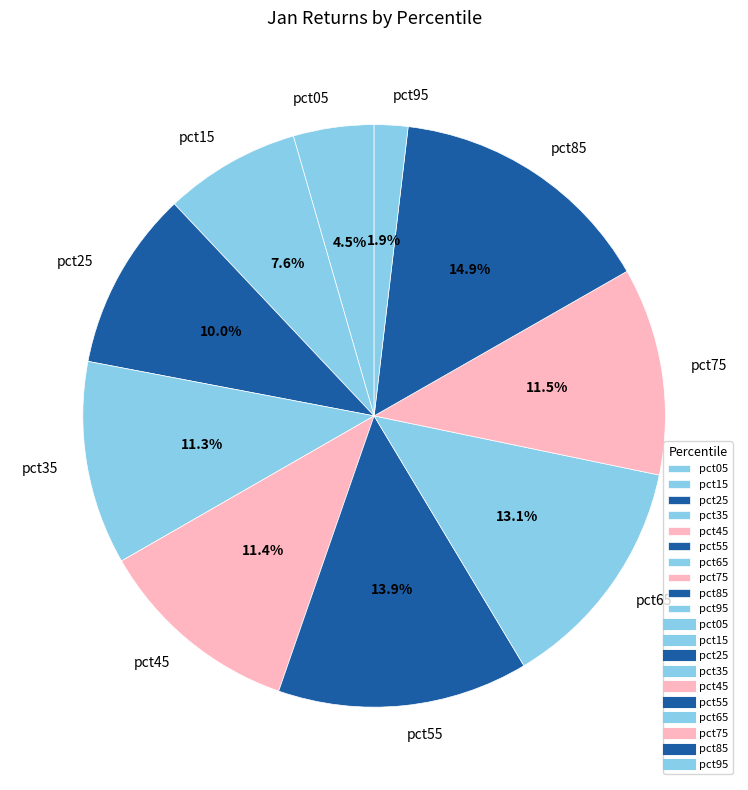

Do pct35 and pct55 together represent more than half of the pie?

No